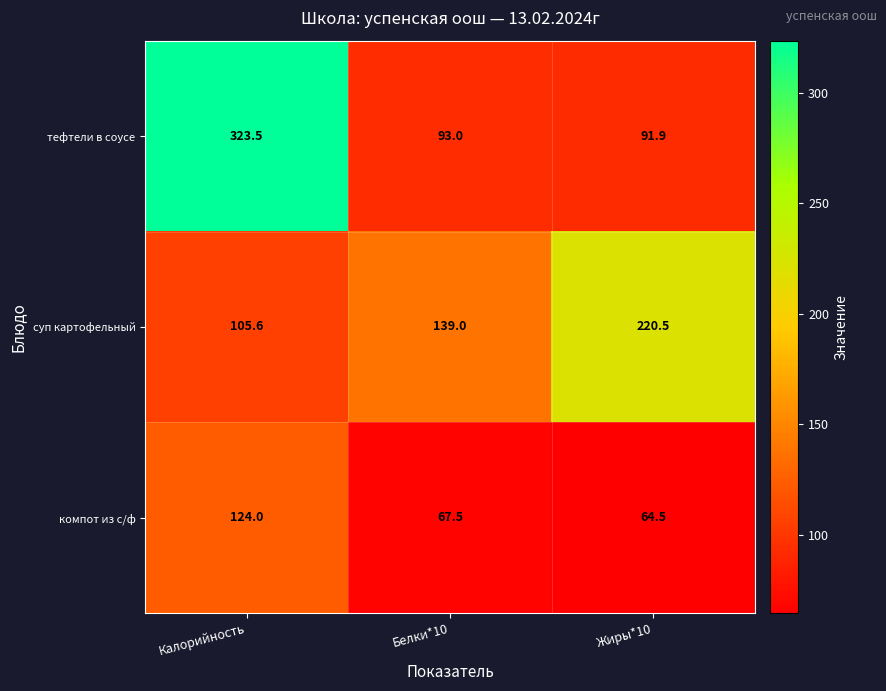

Rank the series by their maximum value, from highest to lowest.

тефтели в соусе, суп картофельный, компот из с/ф